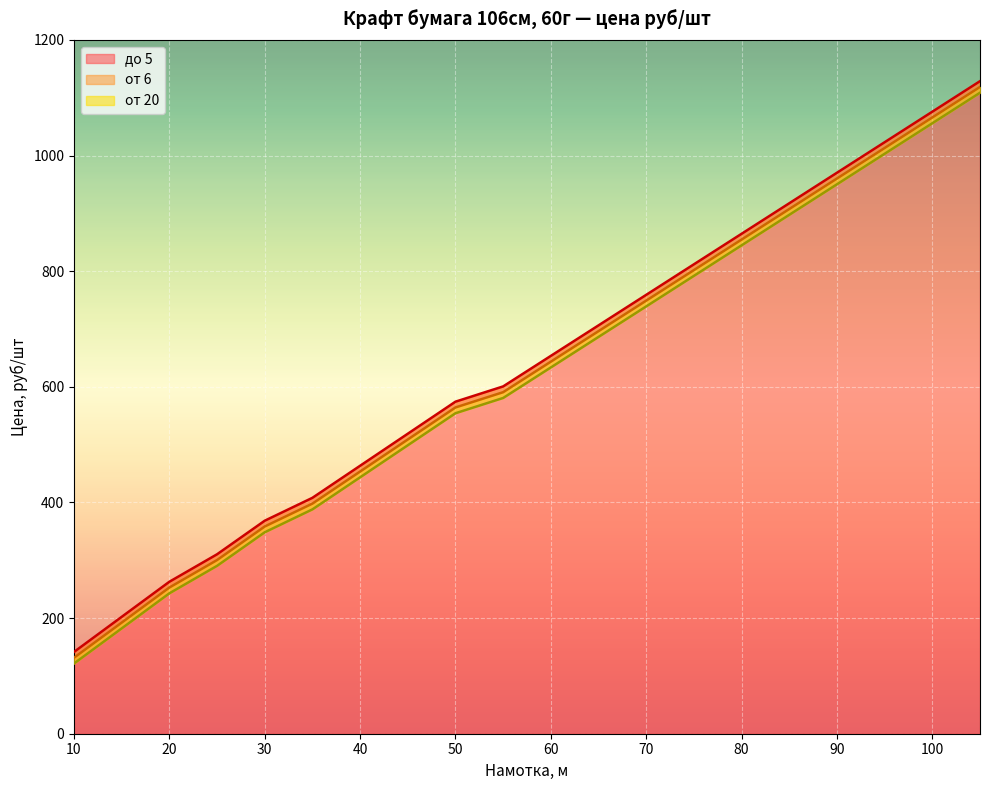

What is the lowest value of the от 6 series?

131.4